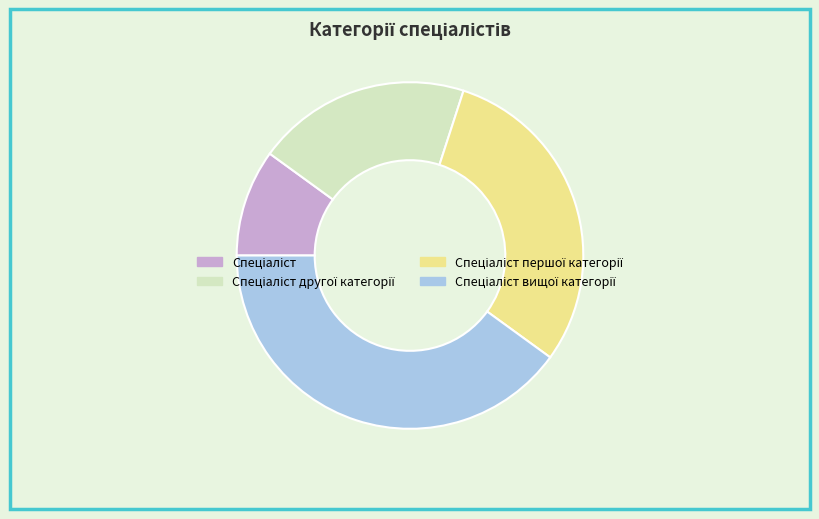

Does any single category account for the majority?

No